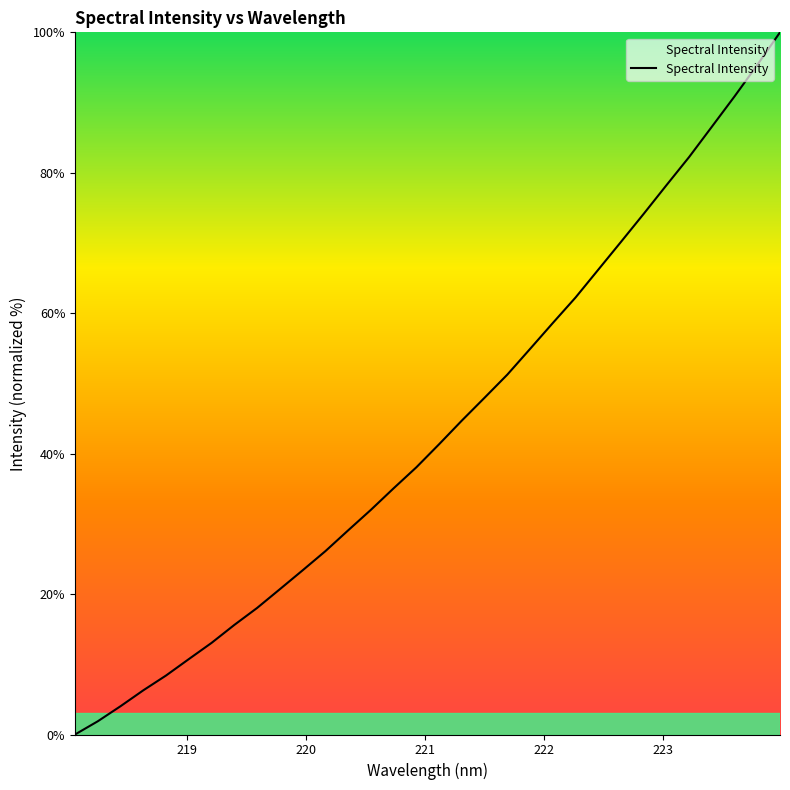

What is the difference between the maximum and minimum values?

100.0